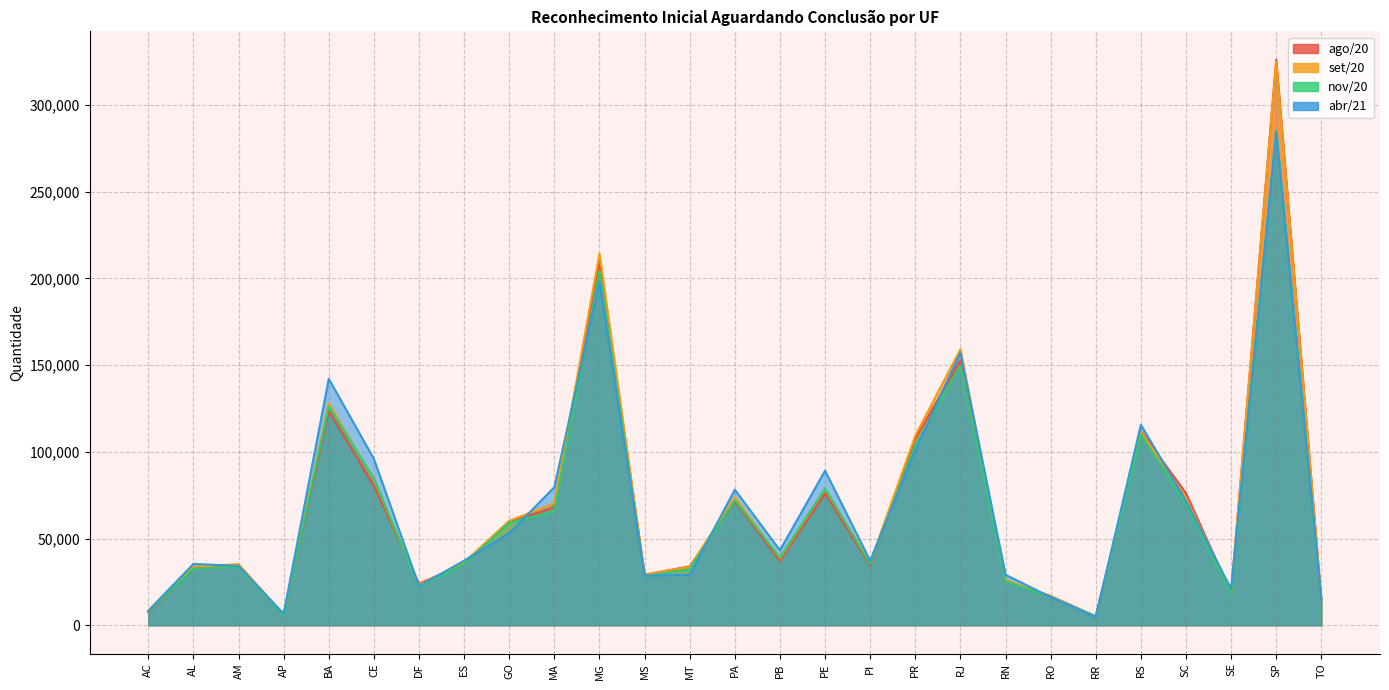

How many data points in abr/21 are less than 37231?

13